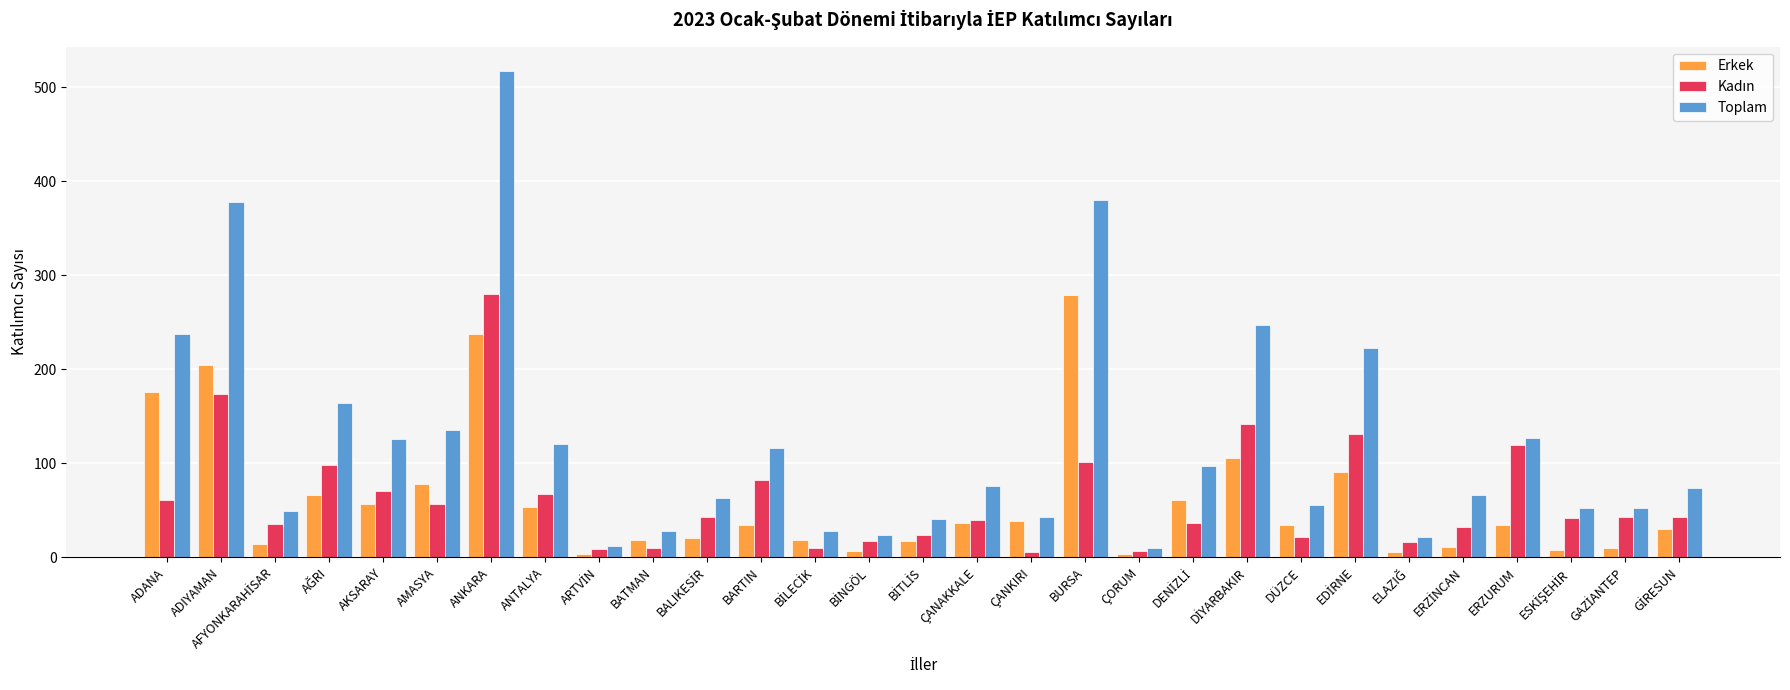

What value does the Toplam series have at ERZURUM?

127